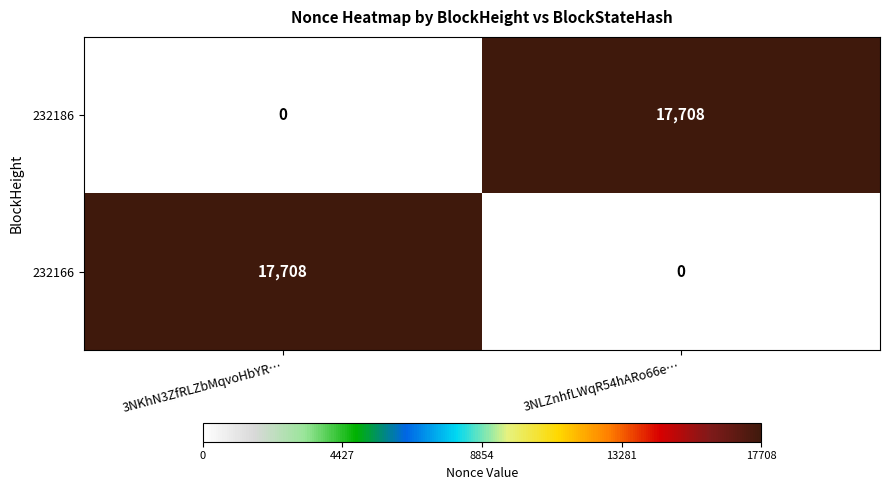

Reading left to right, what are all the values shown in this chart?

232186: 0	17708
232166: 17708	0